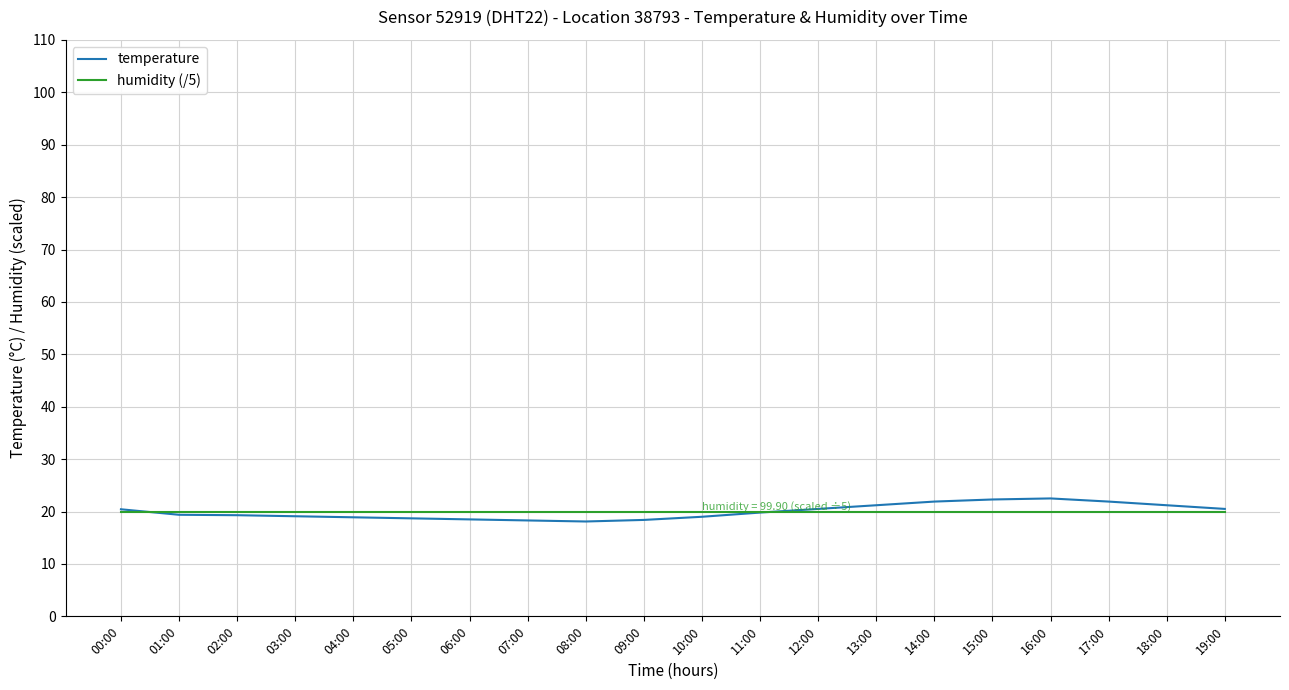

Which series has the largest range (max minus min)?

temperature